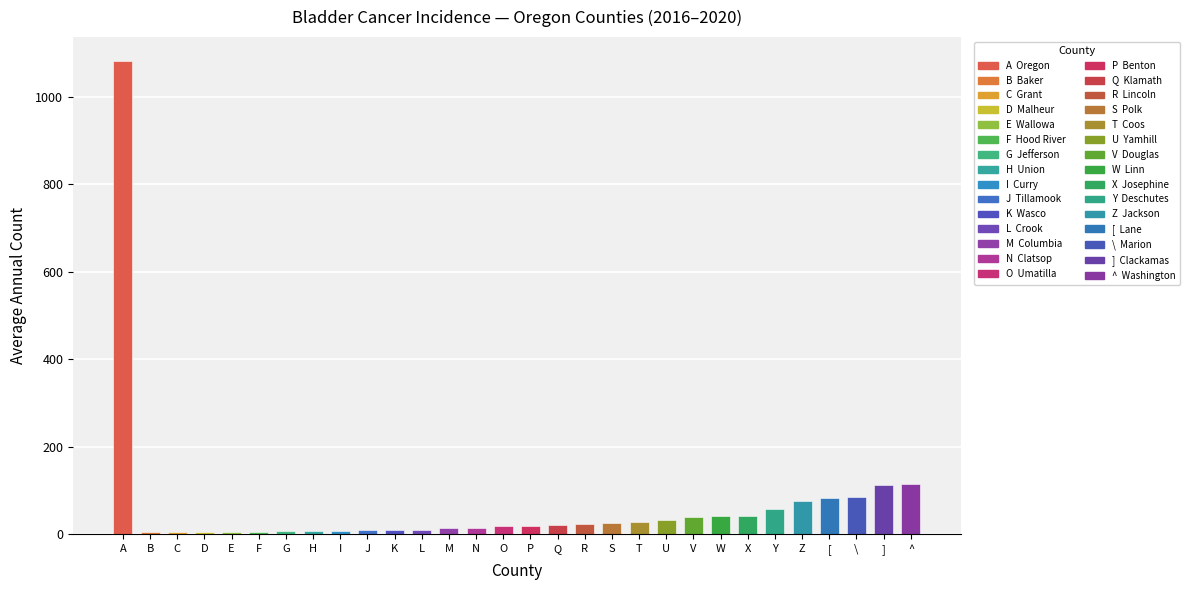

How many data points does each series have?

30